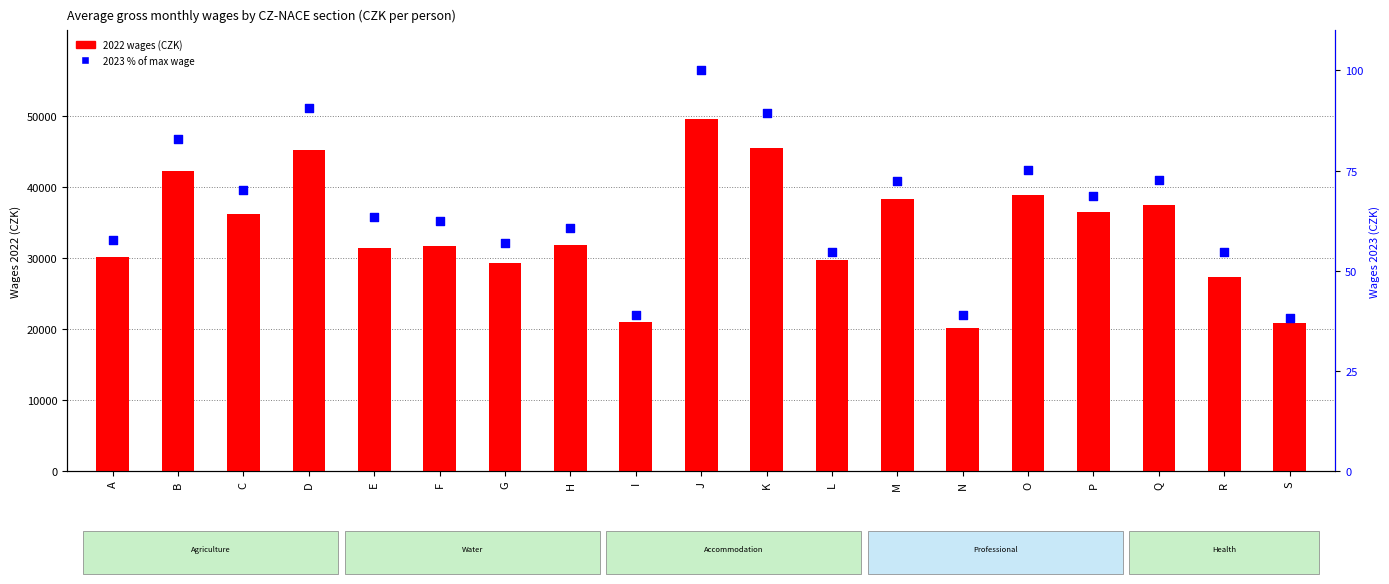

What are all the series names shown in the legend?

2022 wages, 2023 % of max wage